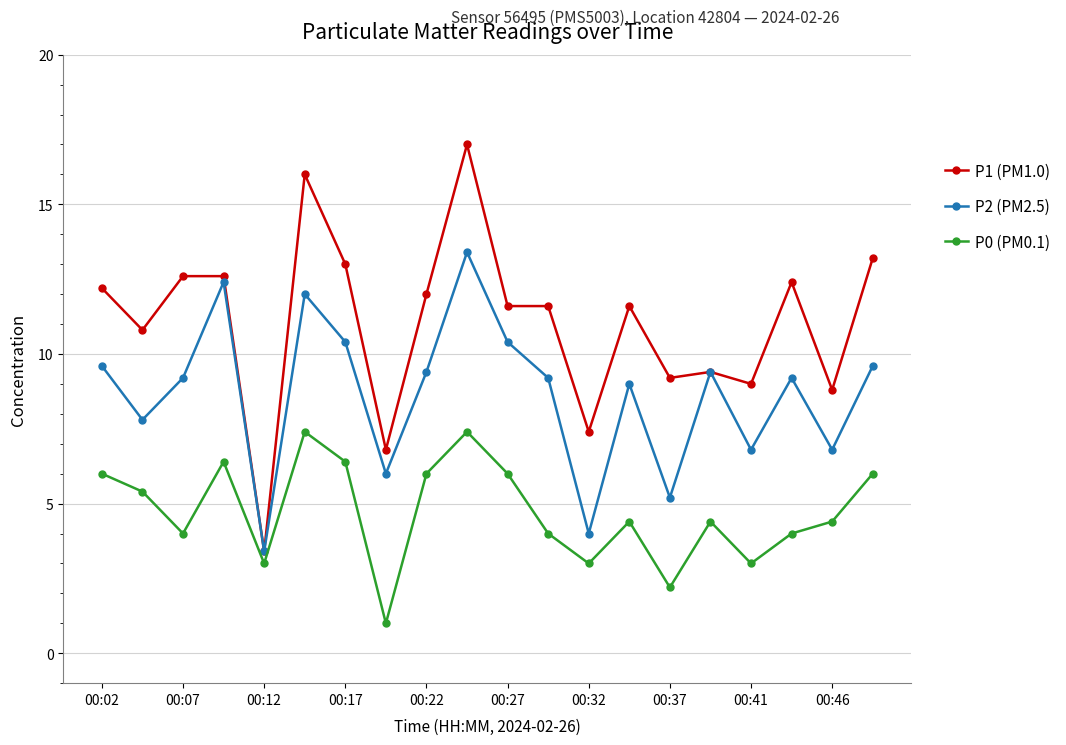

Which series has the largest range (max minus min)?

P1 (PM1.0)